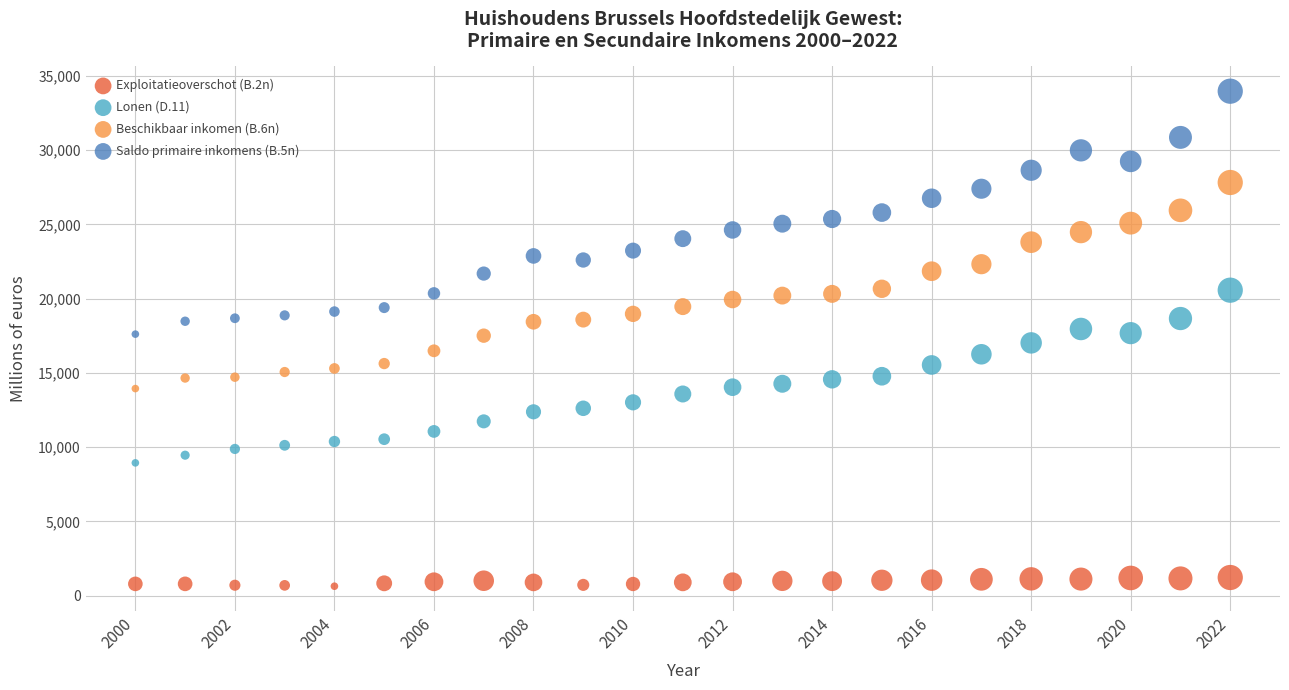

Which series has the widest spread of Y values?

Saldo primaire inkomens (B.5n)